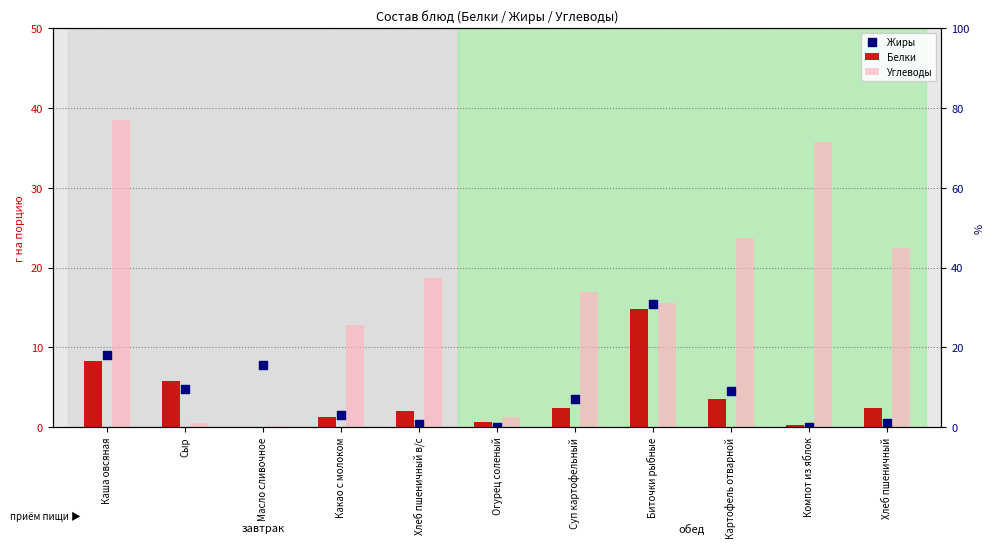

Which series reaches the minimum Y coordinate?

Жиры